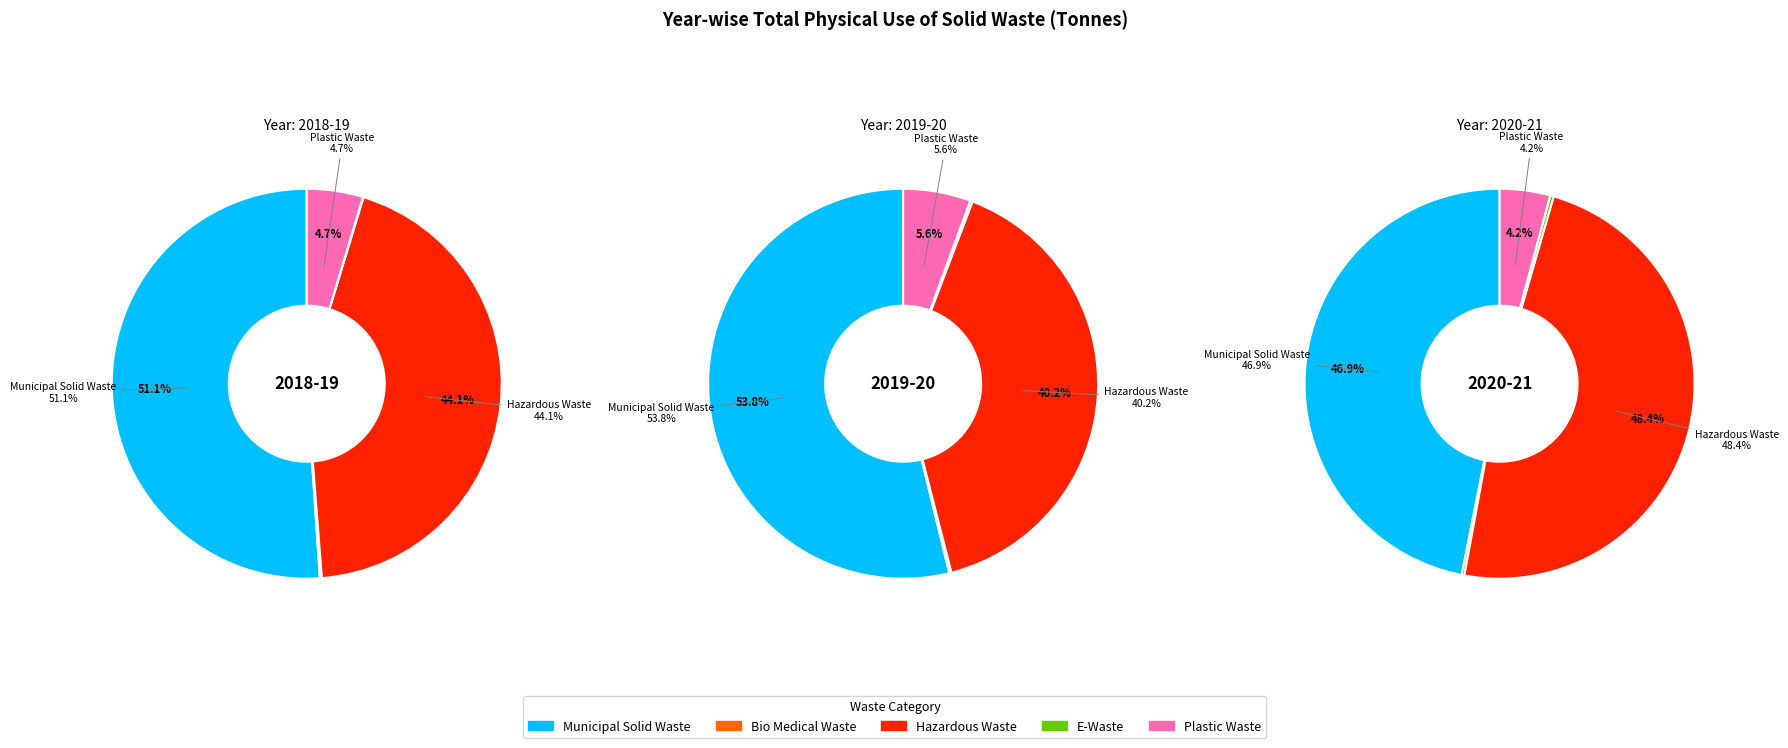

True or false: Hazardous Waste 2019-20 accounts for 25% of the total.

False